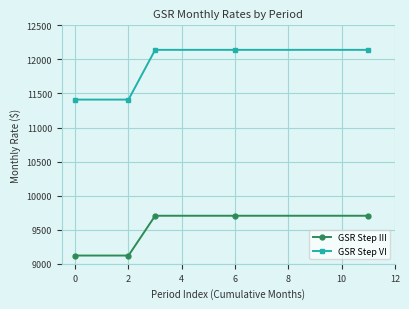

Which series has the largest total across all categories?

GSR Step VI